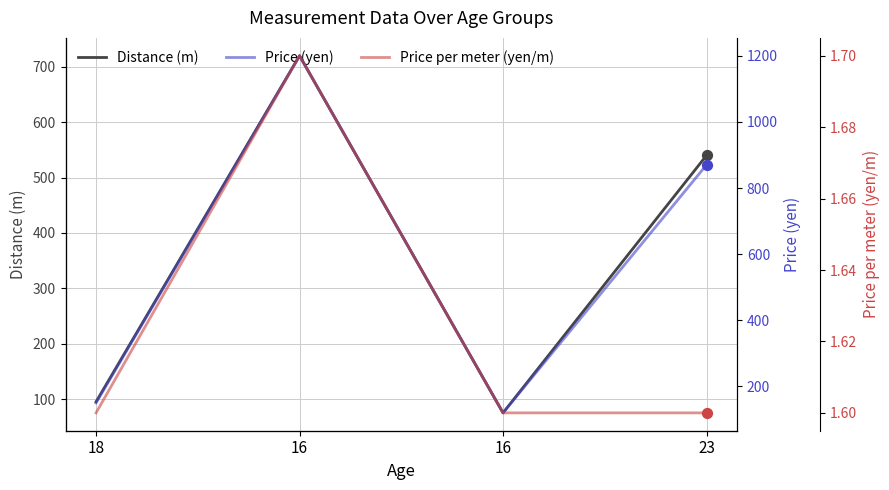

Which series has the largest total across all categories?

Price (yen)